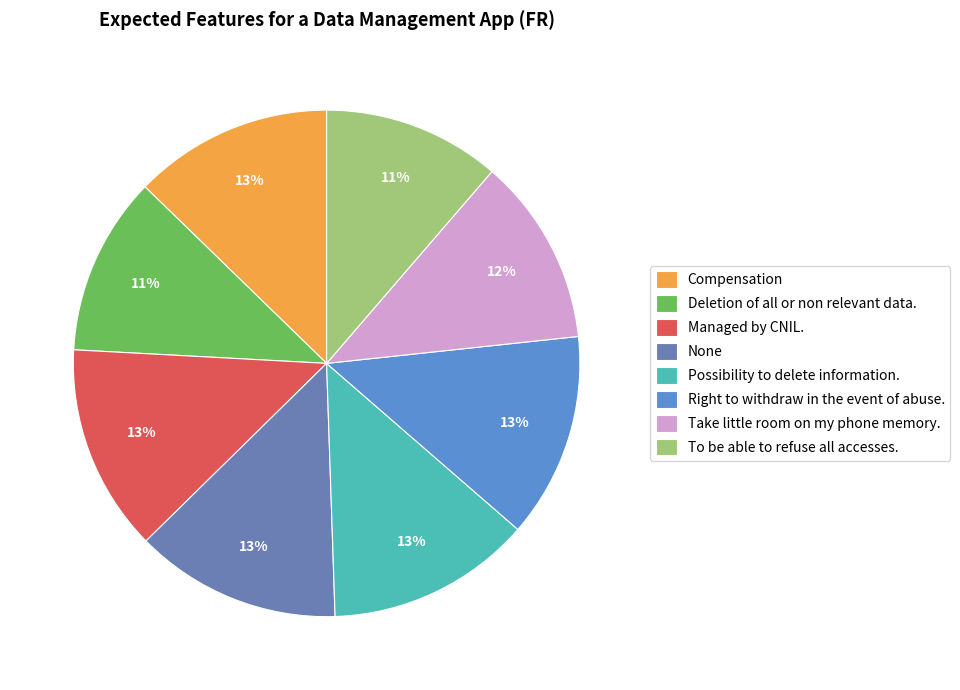

What is the ratio of the value at None to the value at Deletion of all or non relevant data.?

1.2